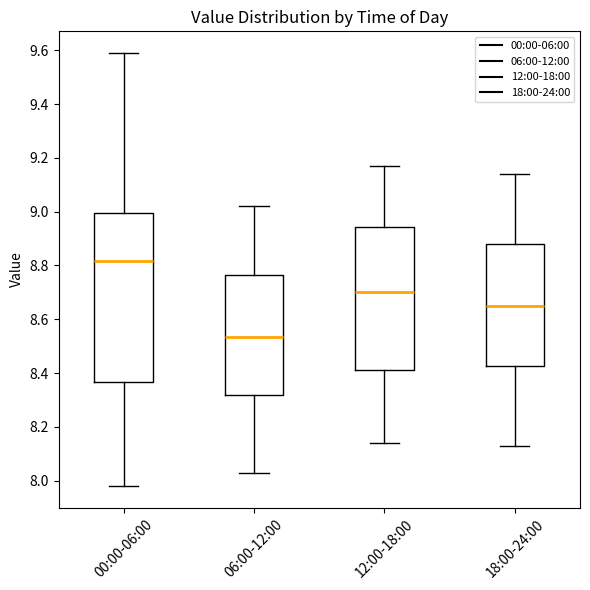

Which box has the highest median line?

00:00-06:00